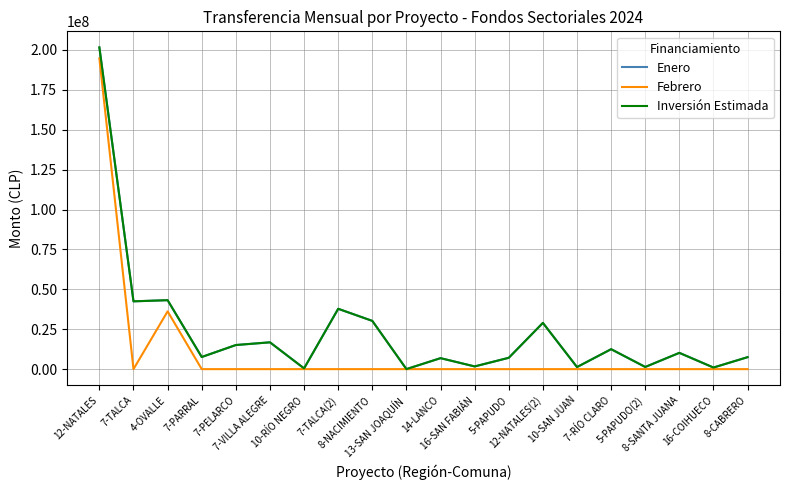

The Febrero series shows 90007119 at 10-SAN JUAN. True or false?

False